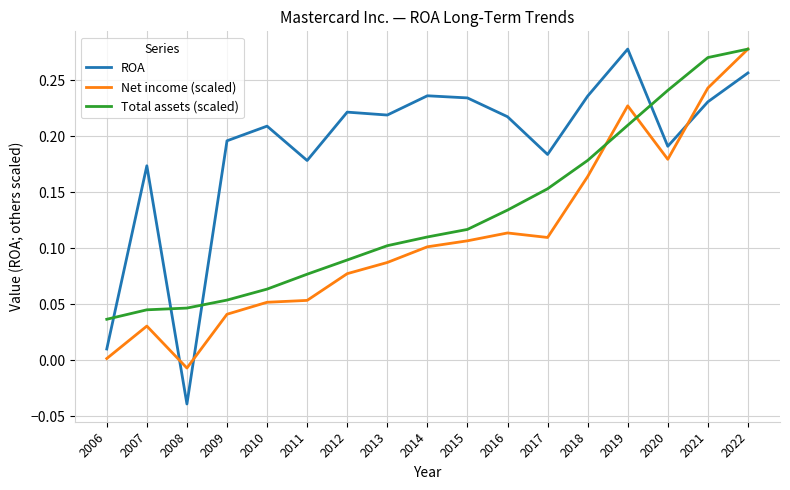

At which category is the sum across all series the highest?

2022